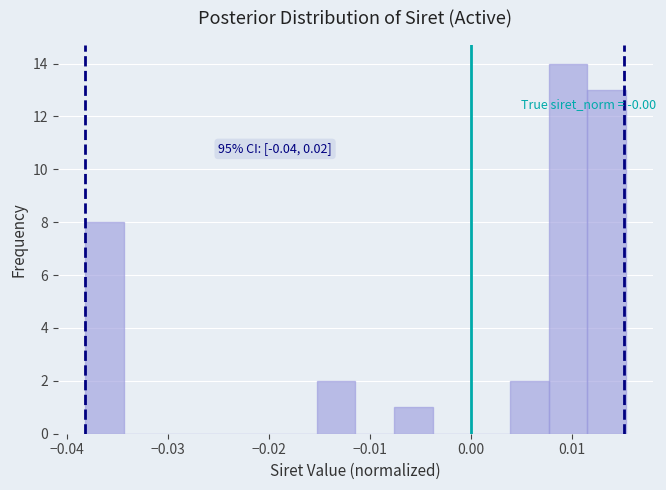

Read against the x-axis, roughly where is the centre of the tallest bar?

0.010